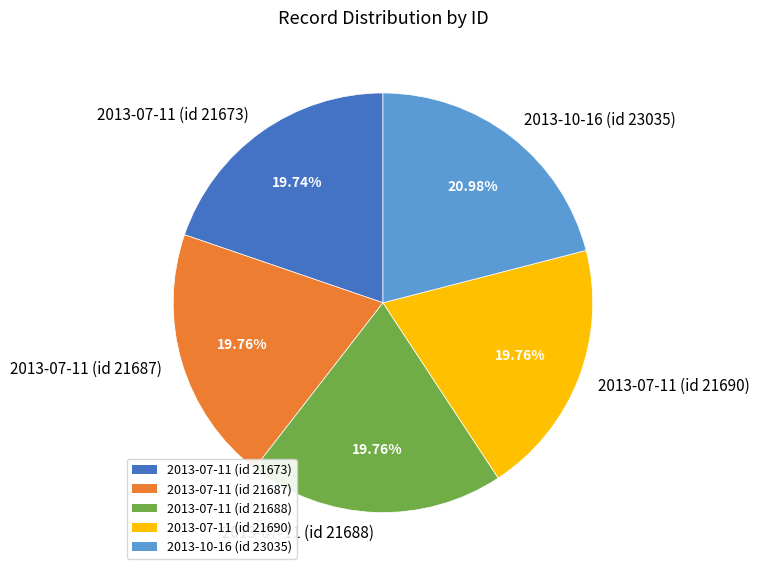

Does 2013-10-16 (id 23035) account for over 50% of the chart?

No